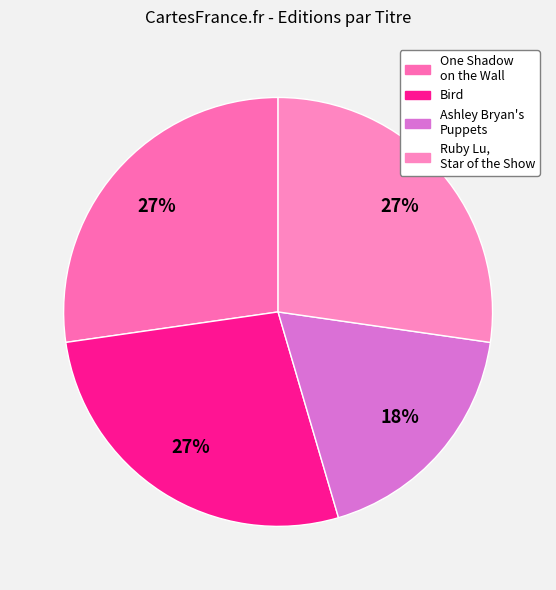

What is the ratio of the value at Ruby Lu, Star of the Show to the value at One Shadow on the Wall?

1.0